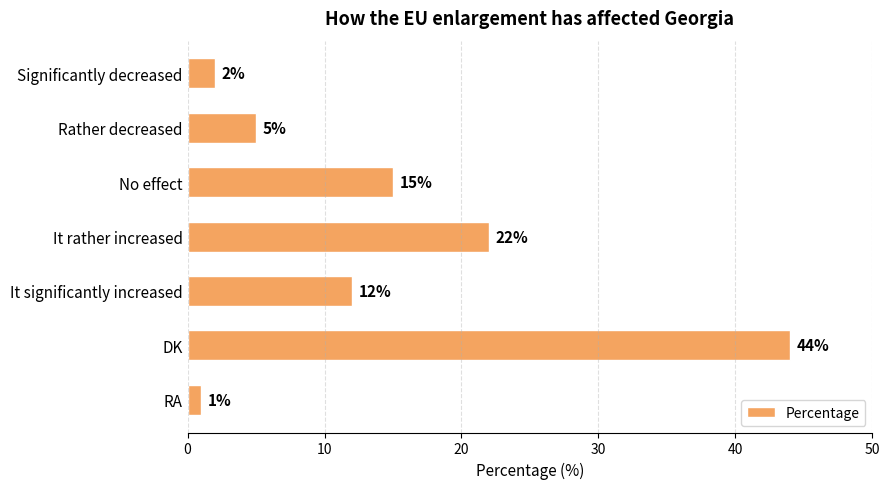

List the labels in order of value, smallest first.

RA, Significantly decreased, Rather decreased, It significantly increased, No effect, It rather increased, DK